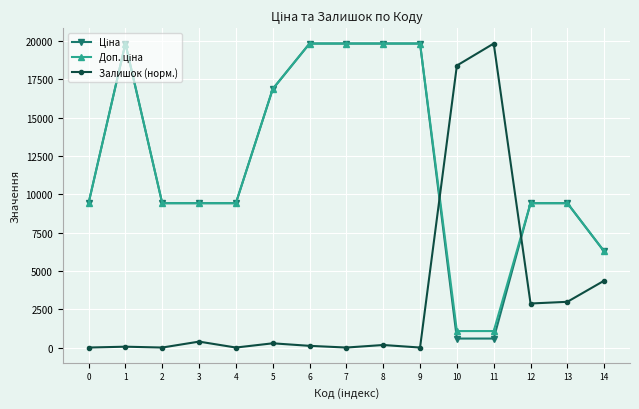

What is the total value across all series at 5?

34002.5